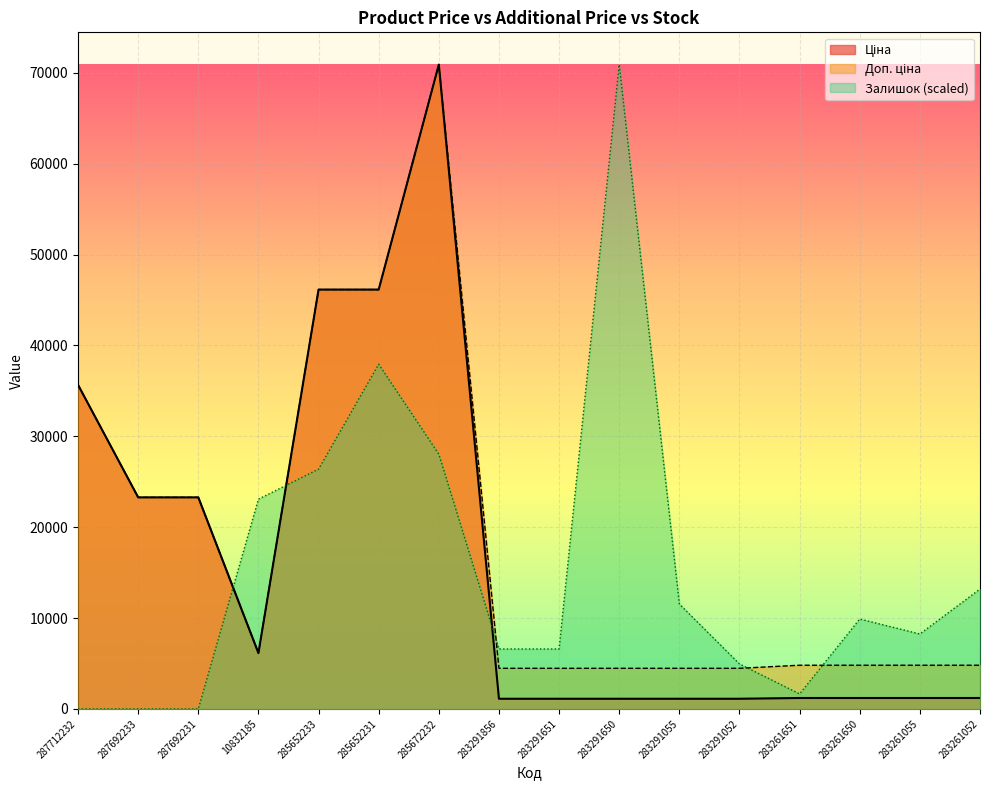

Reading left to right, list all the values displayed in this chart.

Ціна: 35659.4	23278.2	23278.2	6143.2	46143.9	46143.9	70906.0	1117.4	1117.4	1117.4	1117.4	1117.4	1201.7	1201.7	1201.7	1201.7
Доп. ціна: 35659.4	23278.2	23278.2	6143.2	46143.9	46143.9	70906.0	4469.5	4469.5	4469.5	4469.5	4469.5	4806.8	4806.8	4806.8	4806.8
Залишок: 0.0	0.0	0.0	23085.7	26383.6	37926.4	28032.6	6595.9	6595.9	70906.0	11542.8	4946.9	1649.0	9893.9	8244.9	13191.8